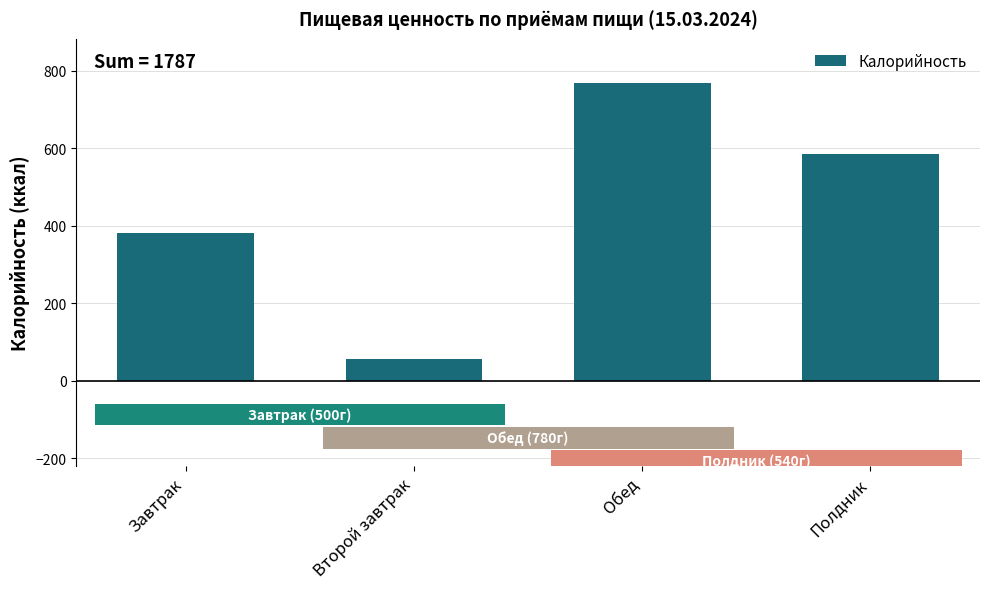

List the labels in order of value, largest first.

Обед, Полдник, Завтрак, Второй завтрак